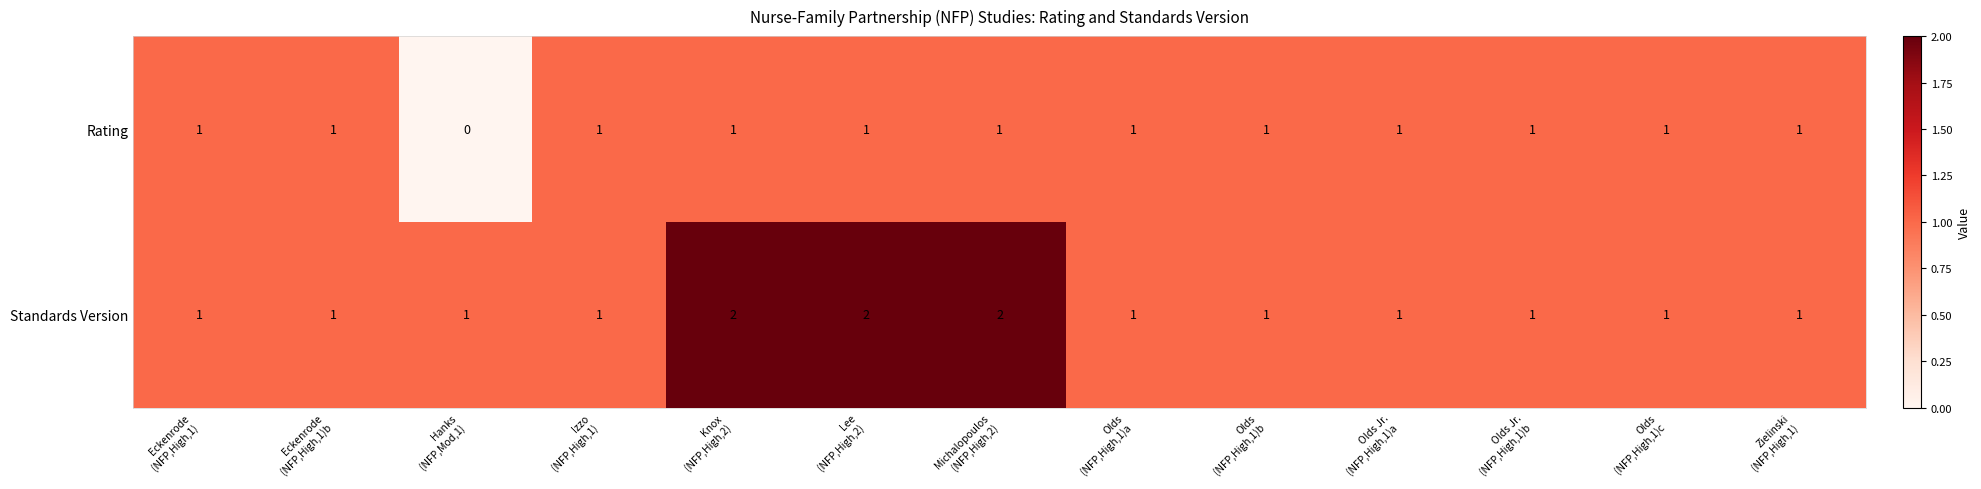

What is the sum of all Rating values?

12